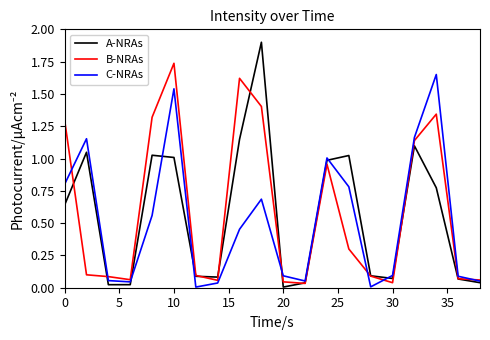

Which series has the largest range (max minus min)?

A-NRAs